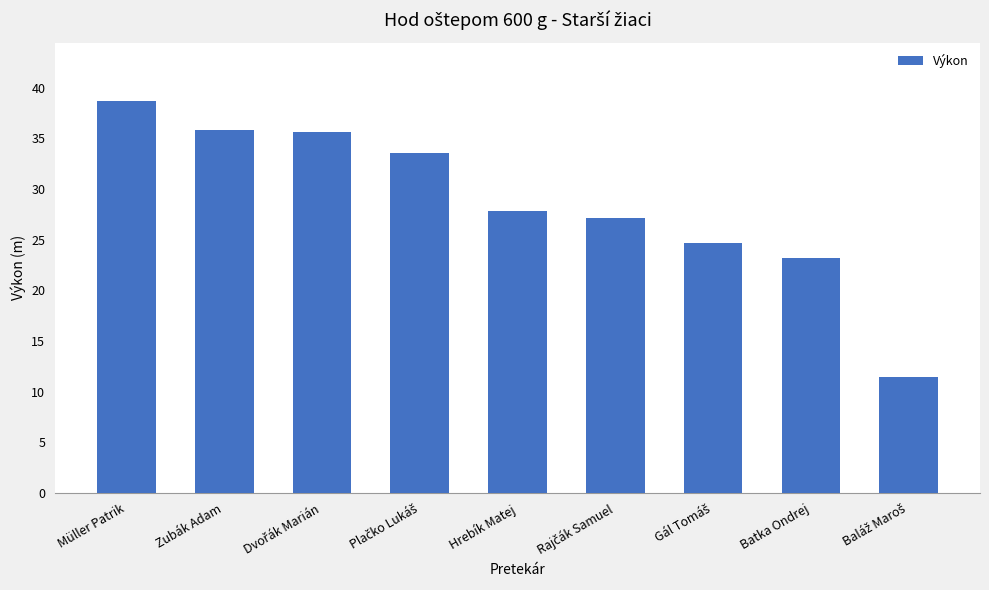

What is the change in value from Zubák Adam to Batka Ondrej?

-12.7